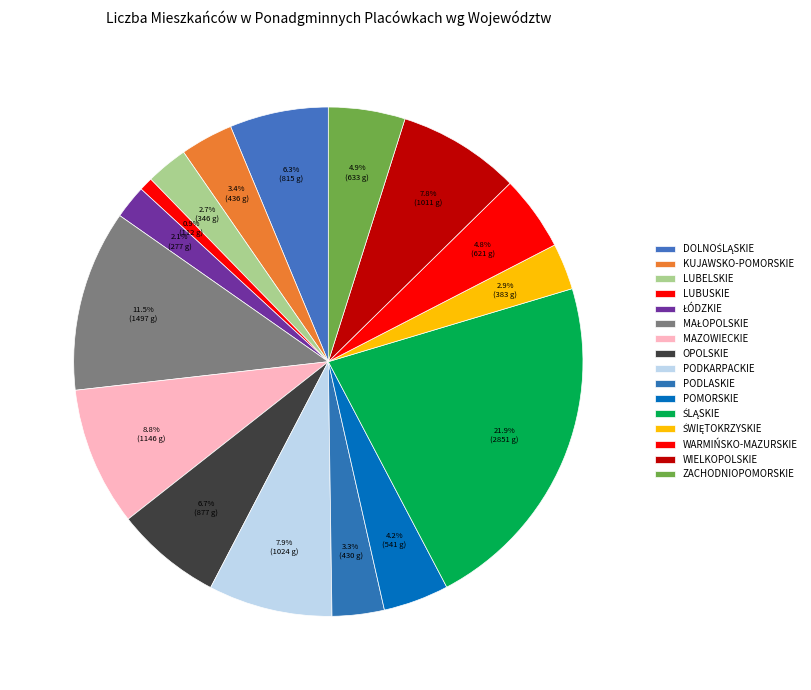

What is the change in value from OPOLSKIE to WIELKOPOLSKIE?

+134